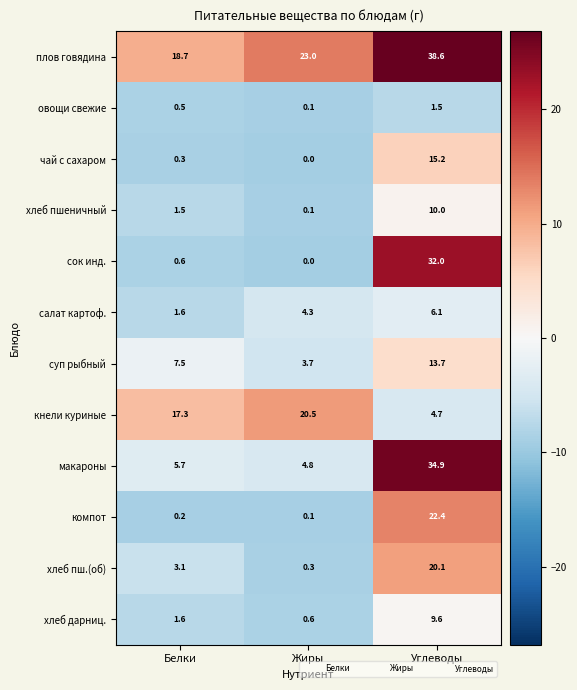

What is the total value across all series at Белки?

58.6